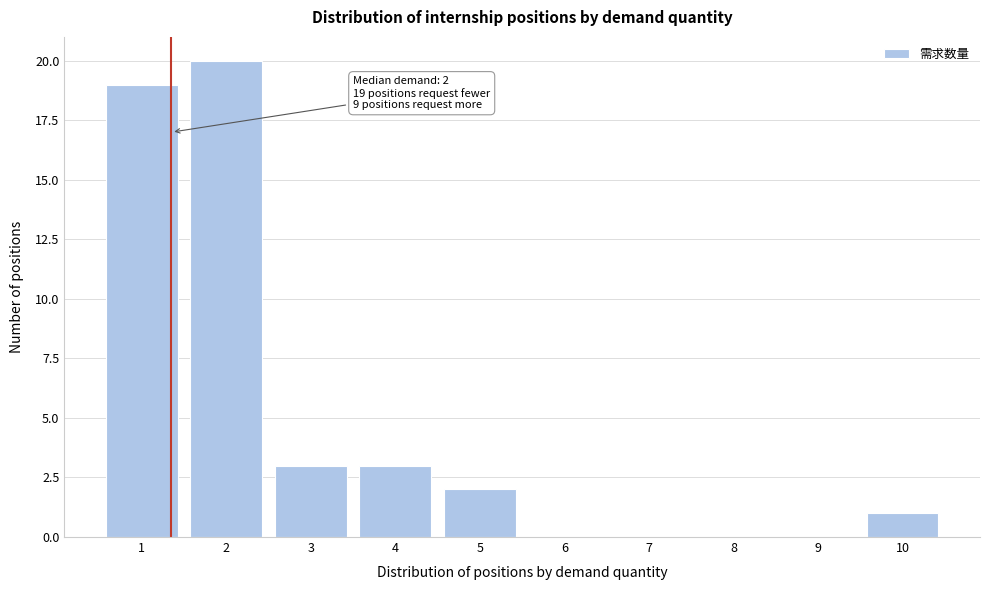

Reading right to left, what are all the values shown in this chart?

10=1	9=0	8=0	7=0	6=0	5=2	4=3	3=3	2=20	1=19